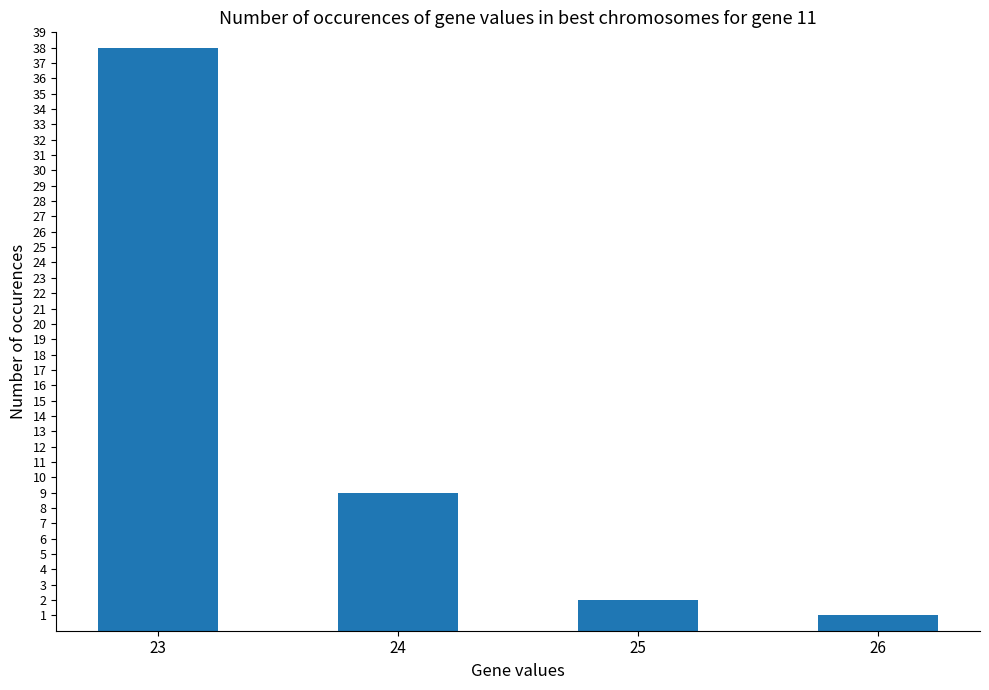

What is the value of the 3rd bar from the left?

2